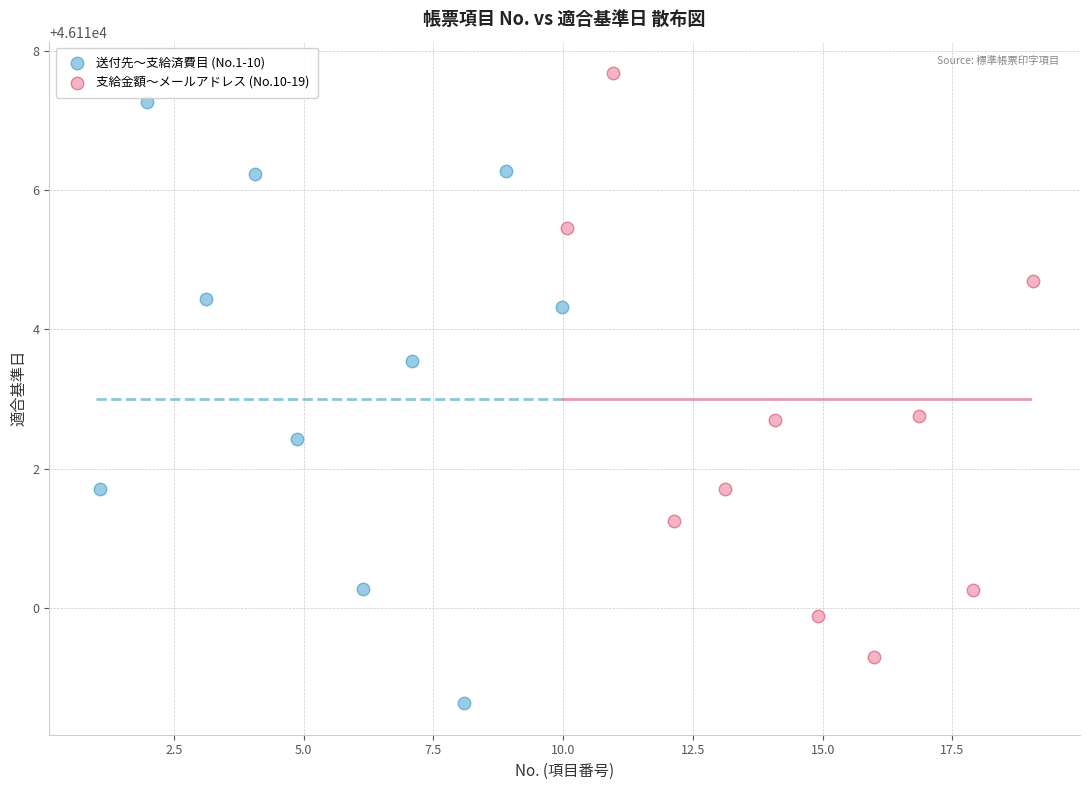

Which series reaches the minimum Y coordinate?

送付先〜支給済費目 (No.1-10)